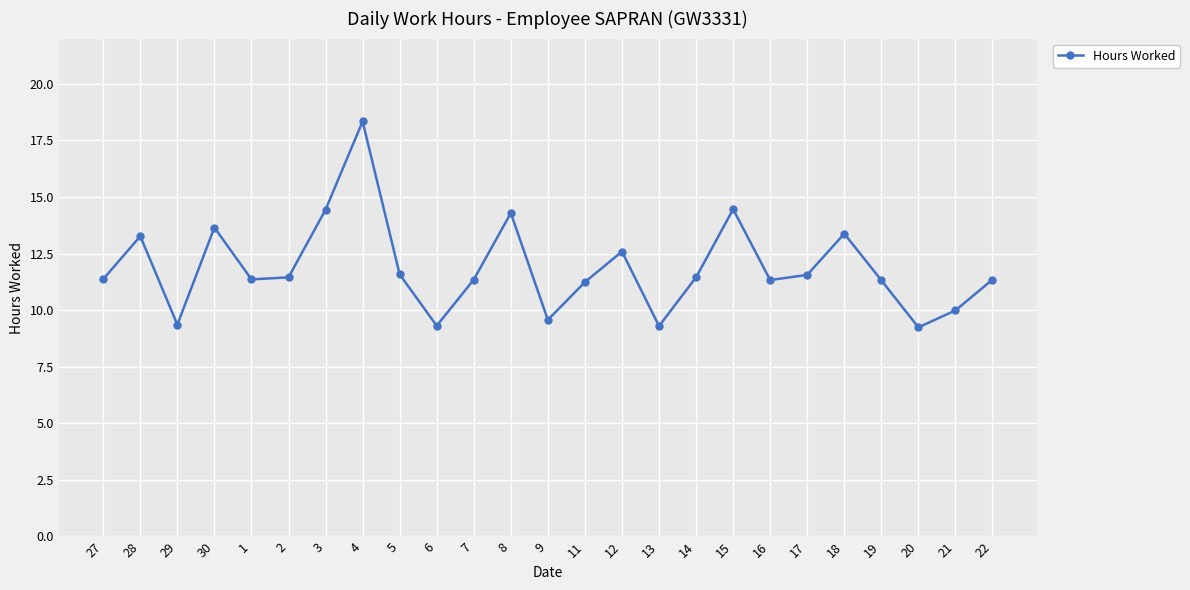

Read the value at 30.

13.7